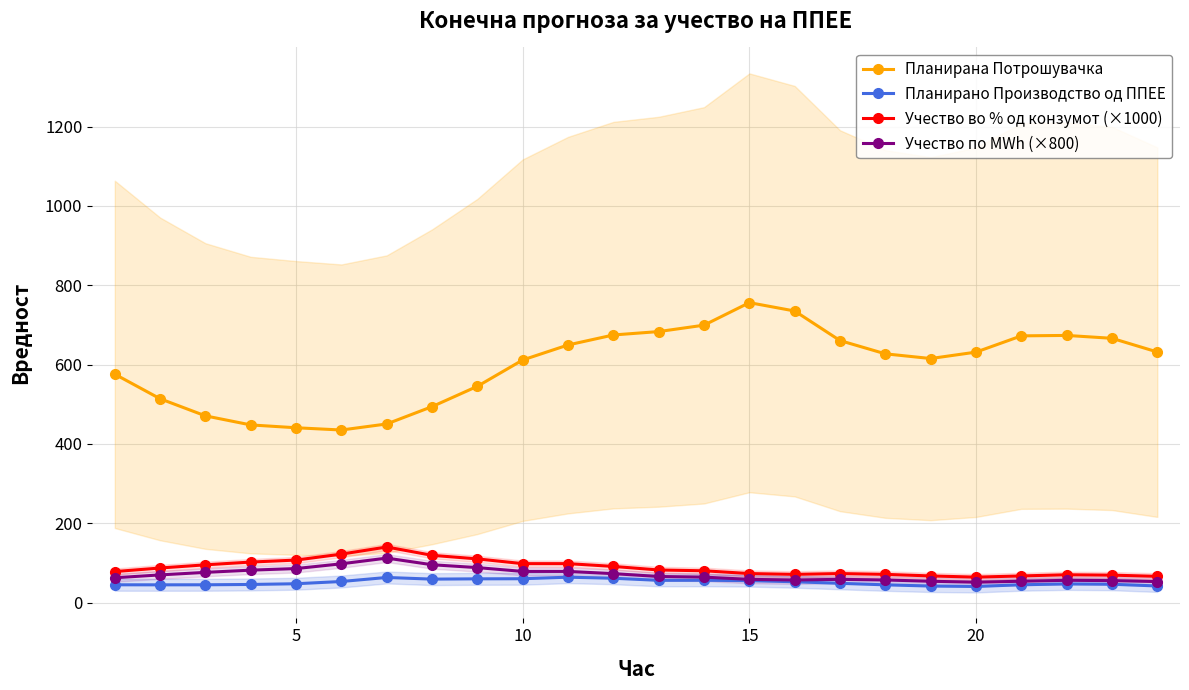

Is the value of Планирана Потрошувачка at 10 greater than the value of Планирано Производство од ППЕЕ at 10?

Yes